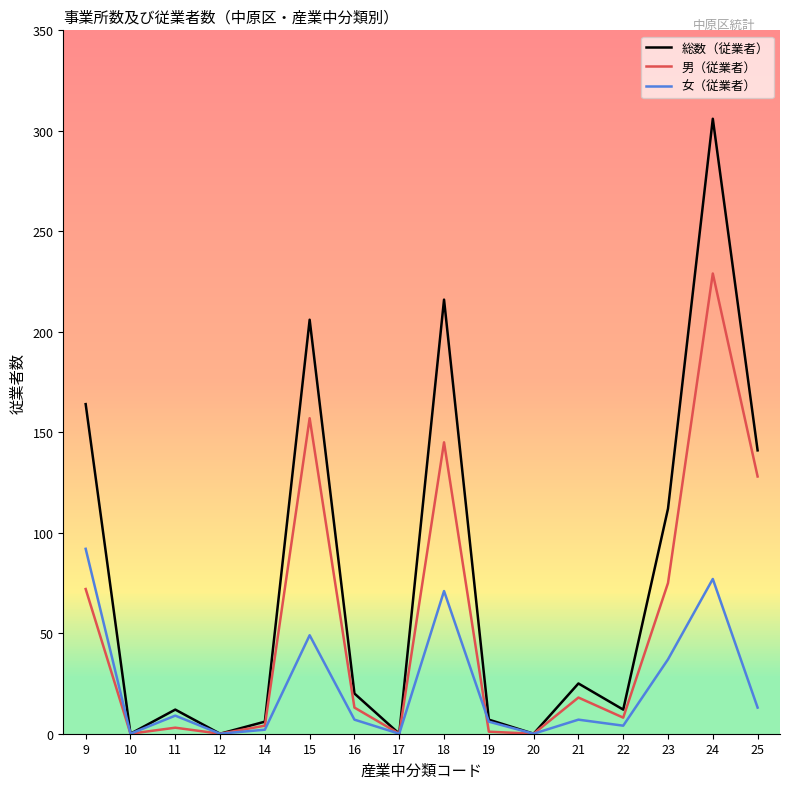

List the series in order of their peak value, lowest first.

女（従業者）, 男（従業者）, 総数（従業者）